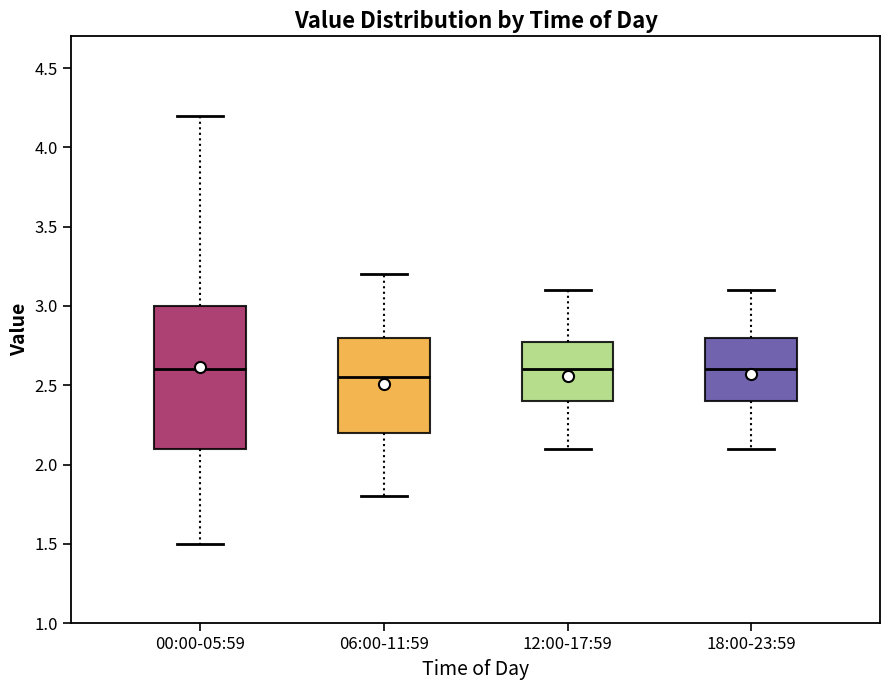

Where is the lower edge of the box for 00:00-05:59 on the y-axis? The values are not printed on the chart, so give them approximately, as read against the axis.

2.10